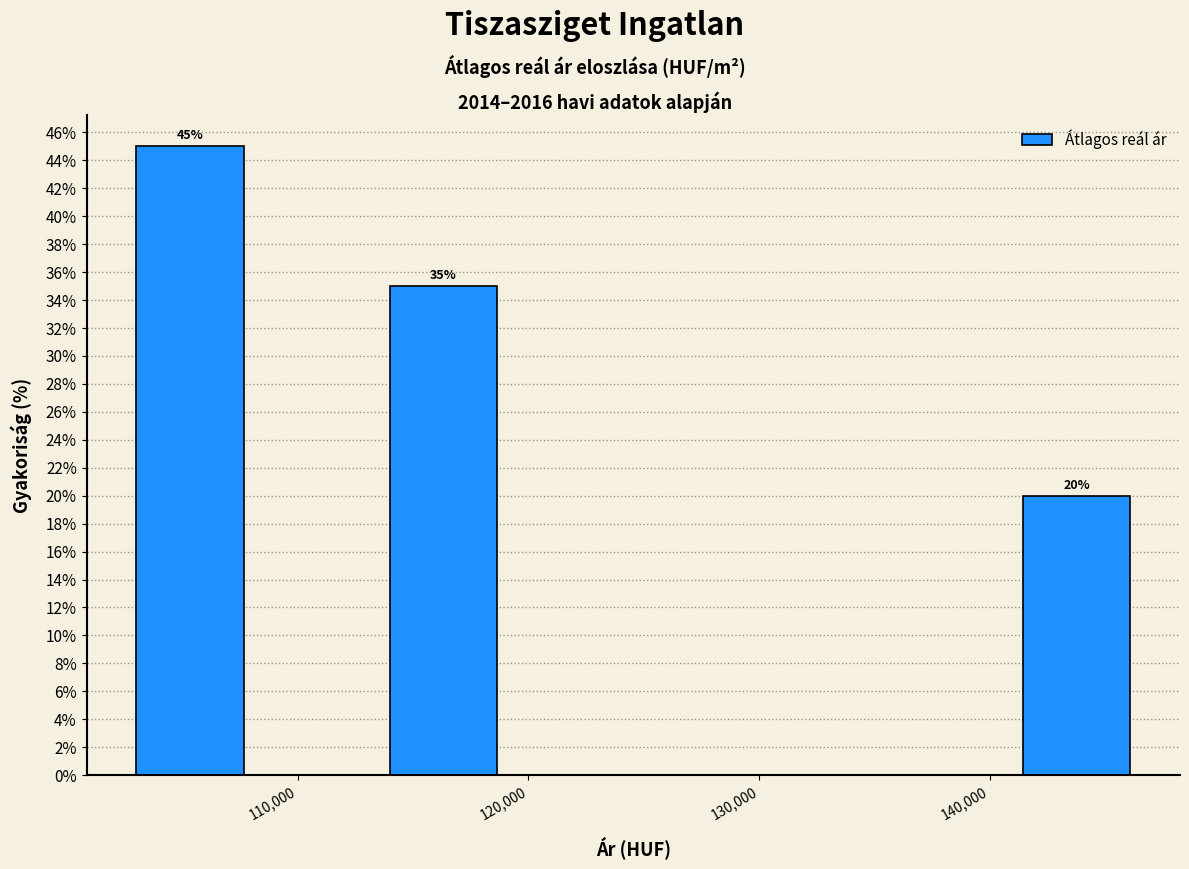

Over which range of the x-axis is the bar tallest?

103000 to 108000